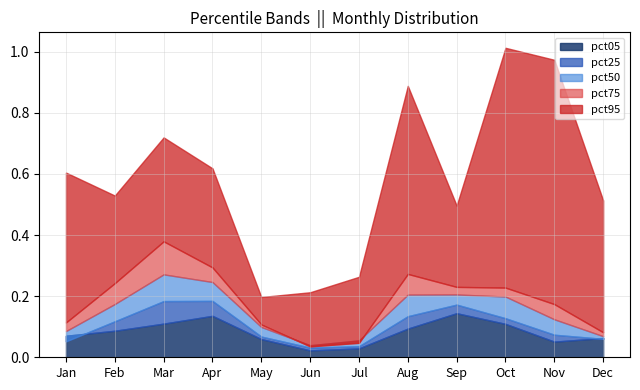

List the labels in order of pct50 value, smallest first.

Jun, Jul, Dec, Jan, May, Nov, Feb, Oct, Aug, Sep, Apr, Mar